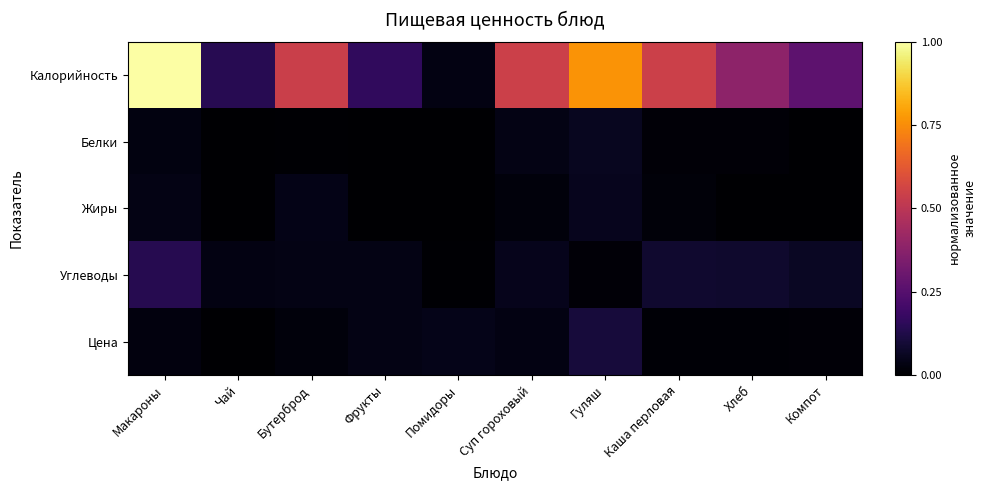

Which series has the largest range (max minus min)?

Калорийность